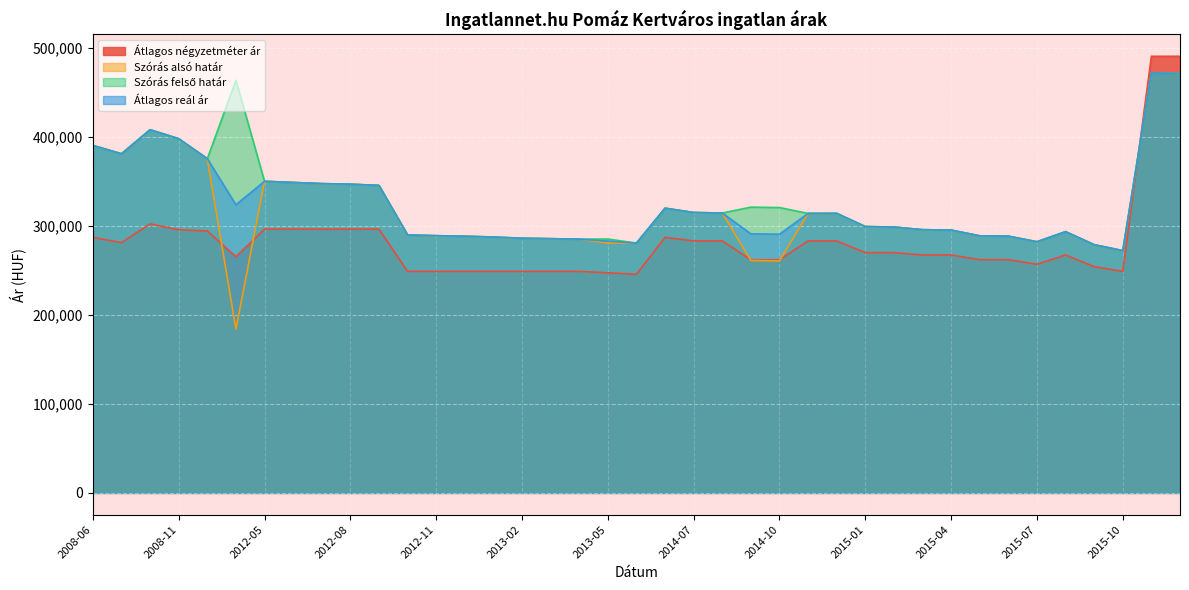

Is the value of Szórás alsó határ at 2015-07 greater than the value of Átlagos reál ár at 2008-11?

No